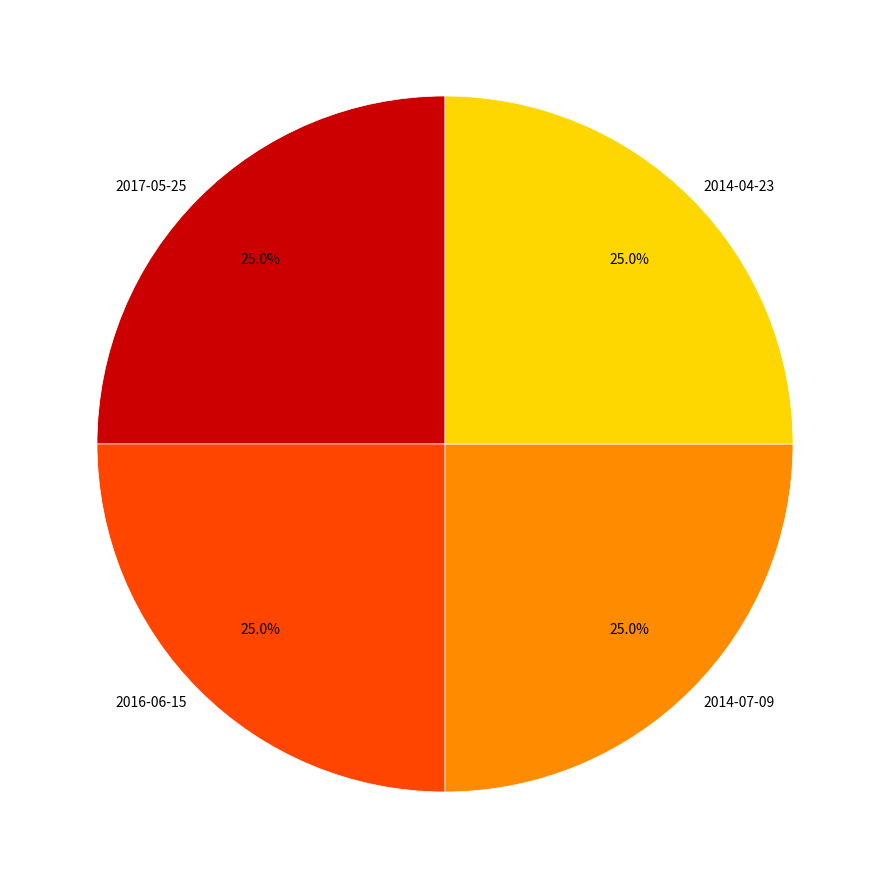

What is the ratio of the value at 2016-06-15 to the value at 2014-07-09?

1.0